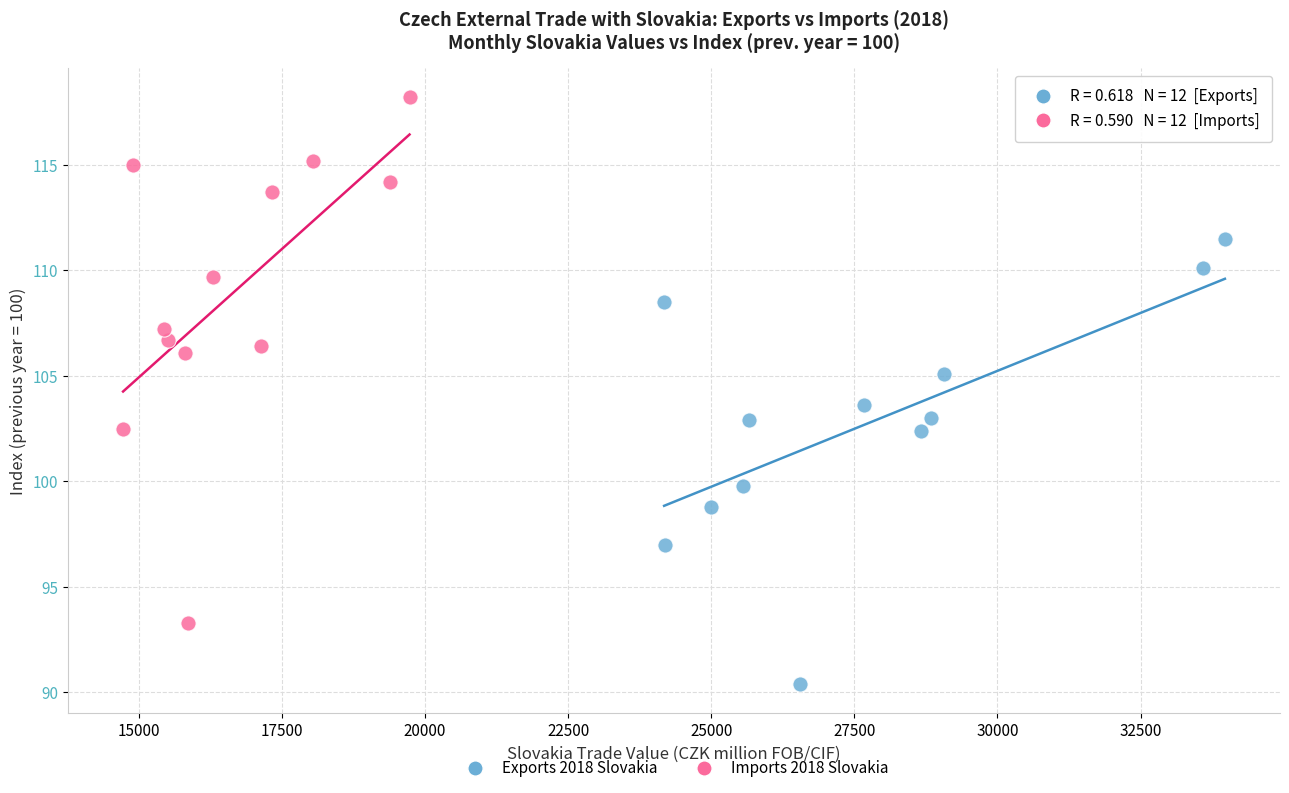

What are all the series names shown in the legend?

Exports 2018 Slovakia, Imports 2018 Slovakia